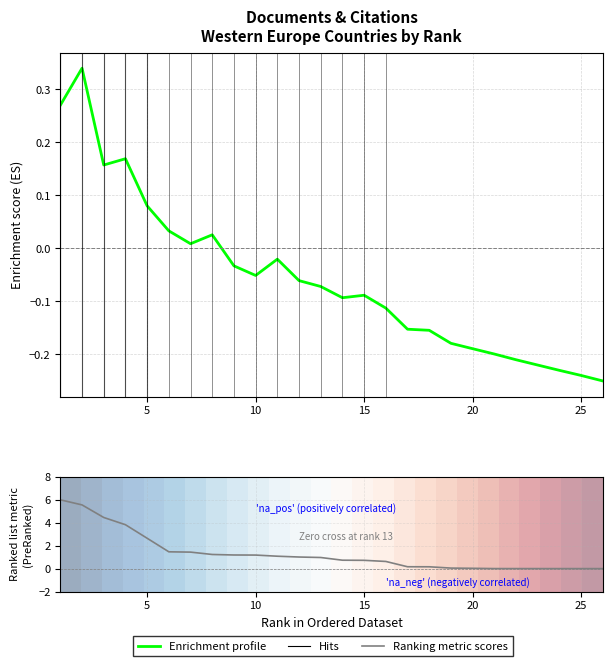

Between 10 and 20, which is larger?

10